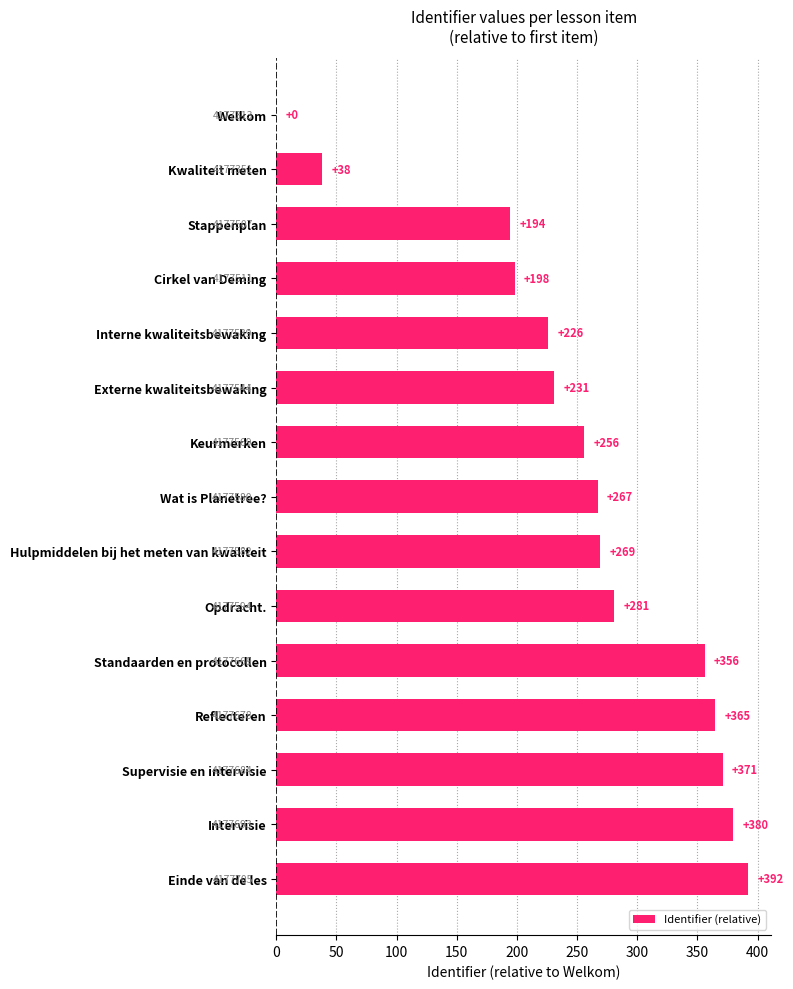

What is the greatest value displayed?

392